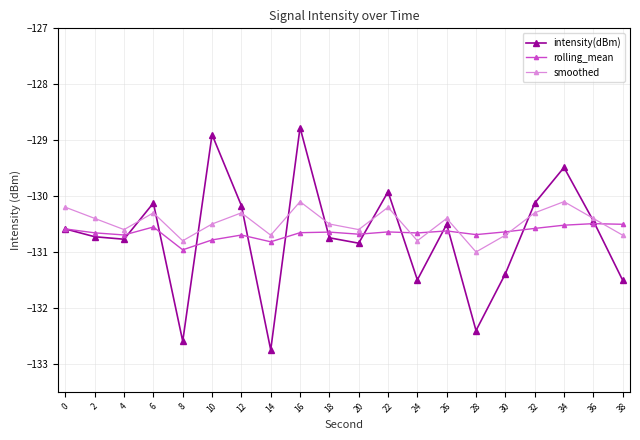

Which series has the largest total across all categories?

smoothed